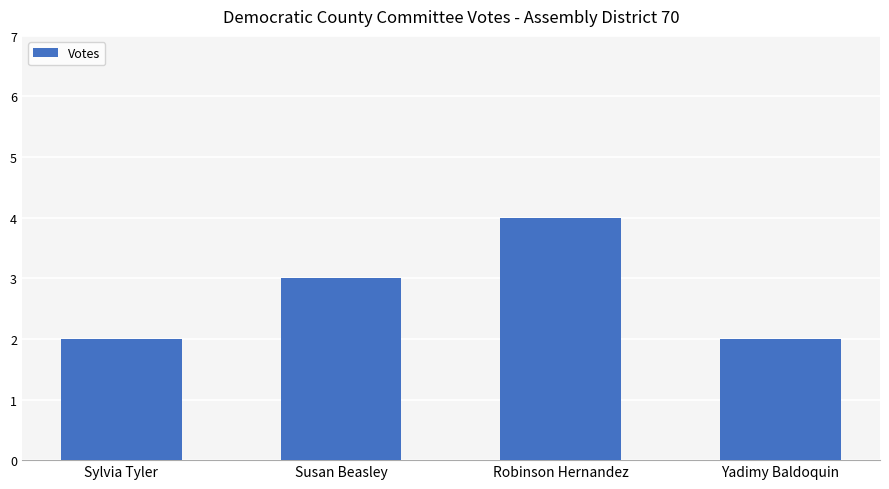

Reading left to right, transcribe all the data shown in this chart.

Sylvia Tyler=2	Susan Beasley=3	Robinson Hernandez=4	Yadimy Baldoquin=2